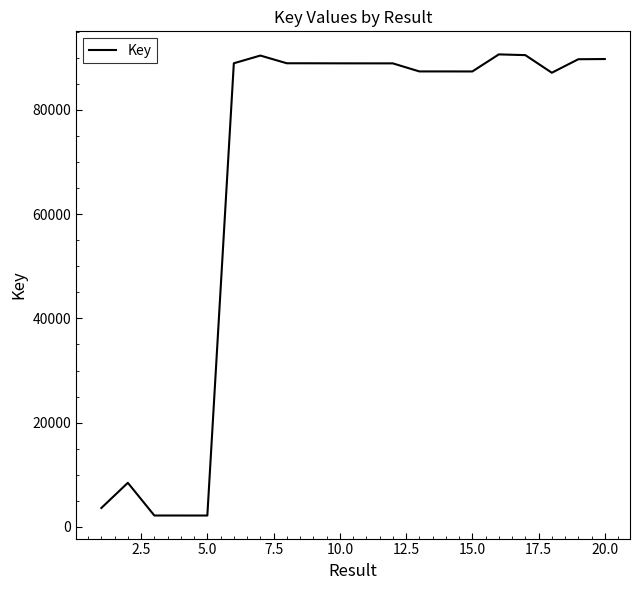

What is the greatest value displayed?

90612